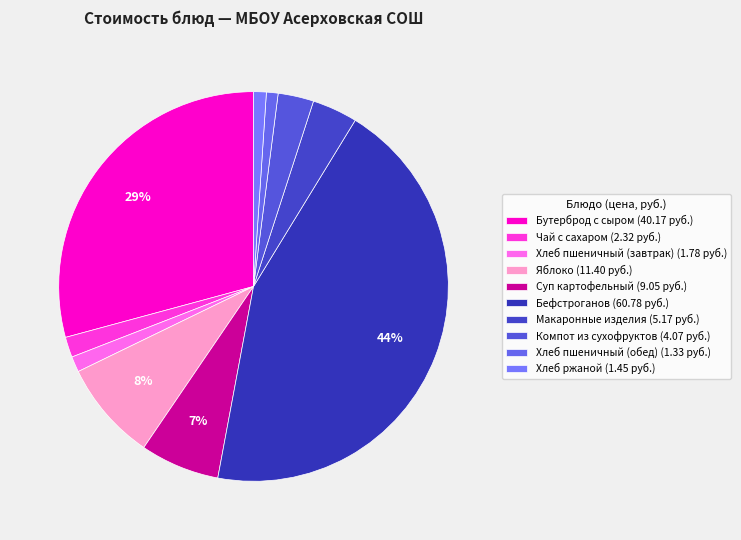

Count the number of slices in the pie.

10